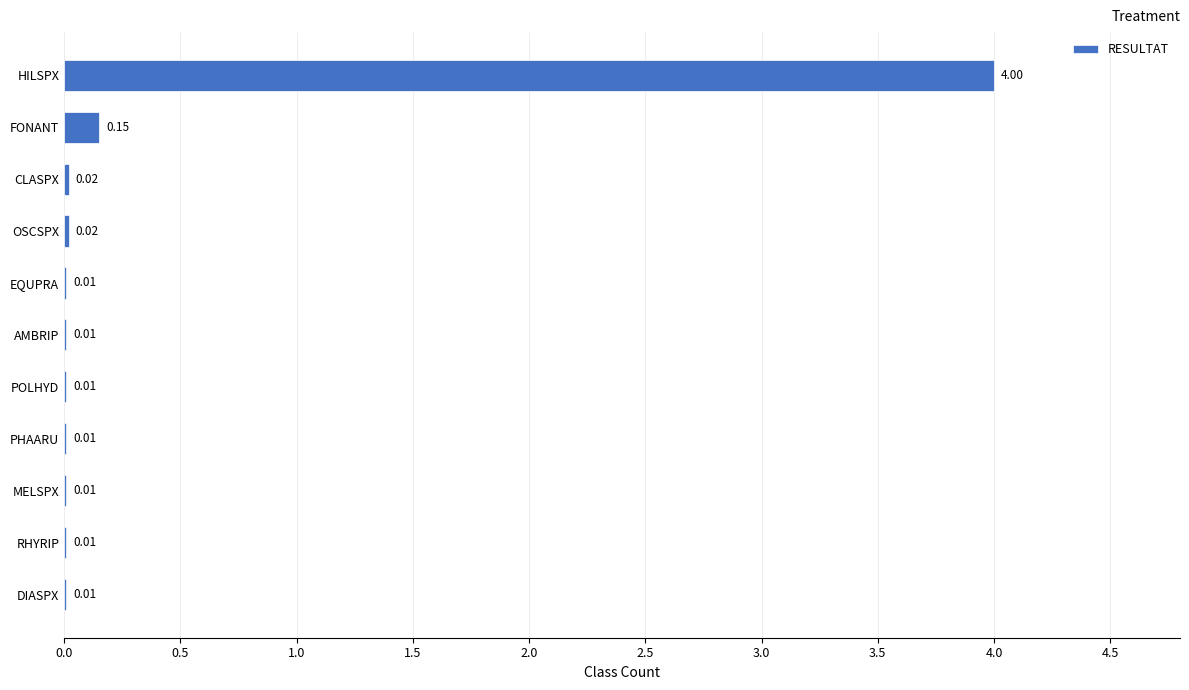

At which category does the chart reach its peak across all series?

HILSPX